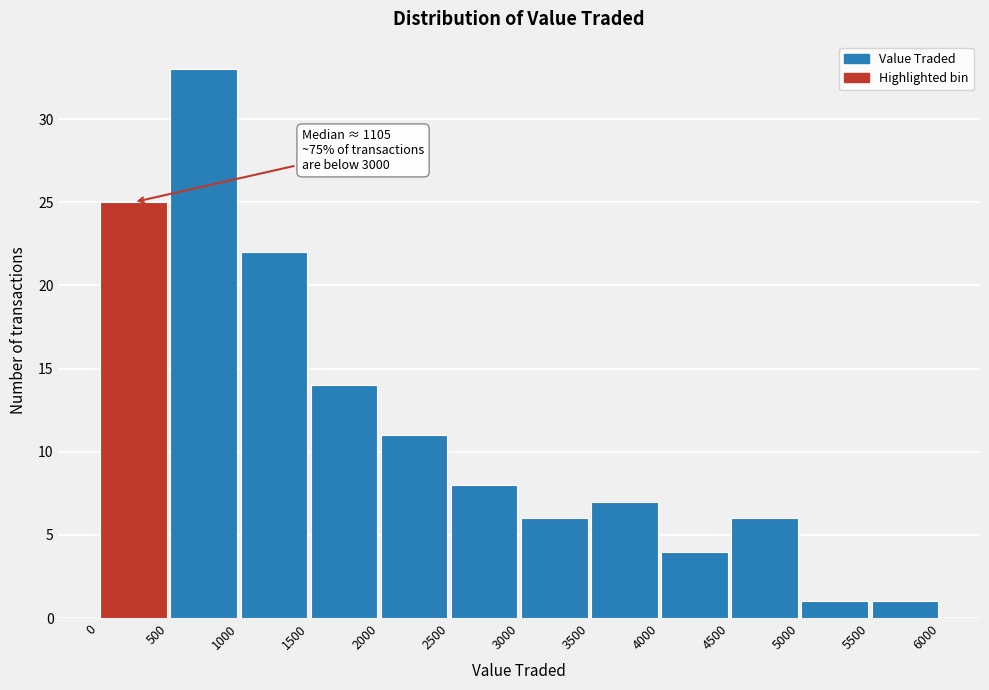

Which range on the x-axis has the tallest bar?

500 to 1000